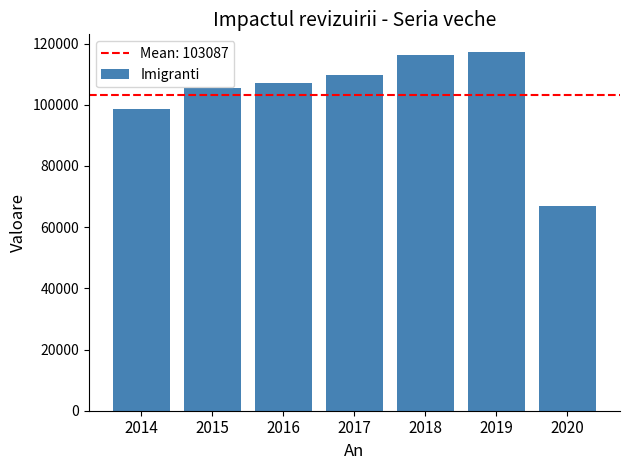

What is the value of the 1st bar from the left?

98709